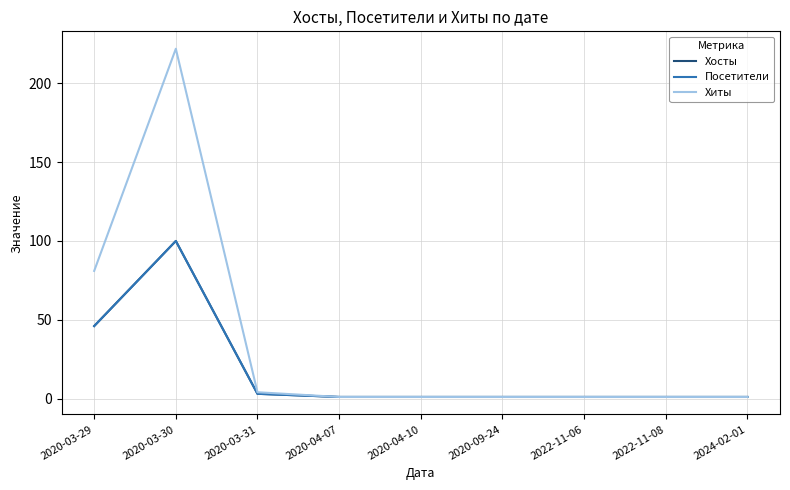

What is the spread (max minus min) of values at 2020-03-31?

1